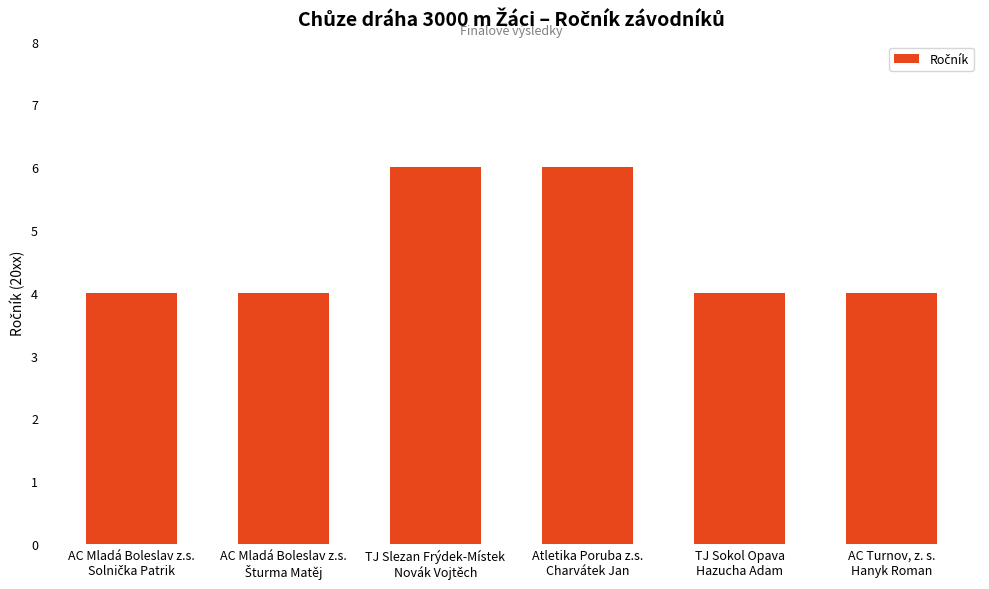

What is the sum of all values?

28